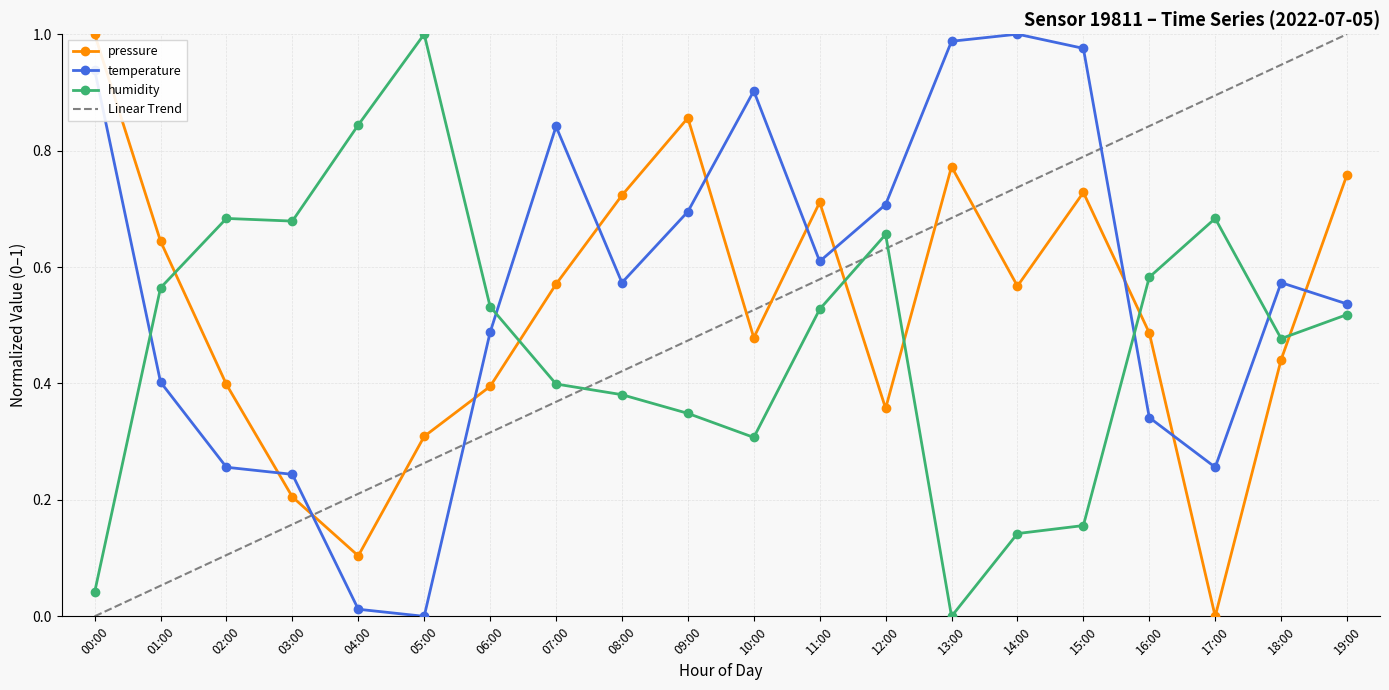

Which label corresponds to the smallest value in the chart?

17:00